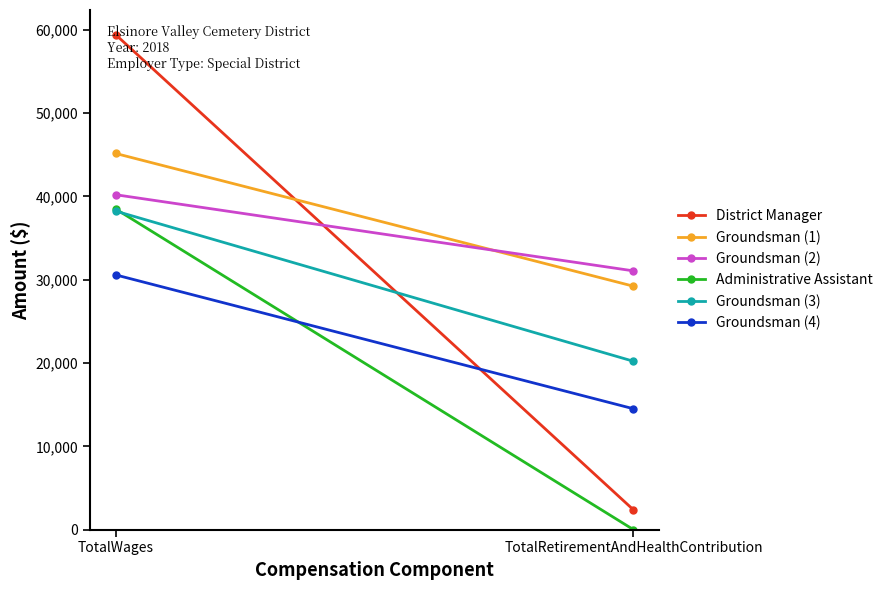

At how many categories does at least one series exceed 30652?

2